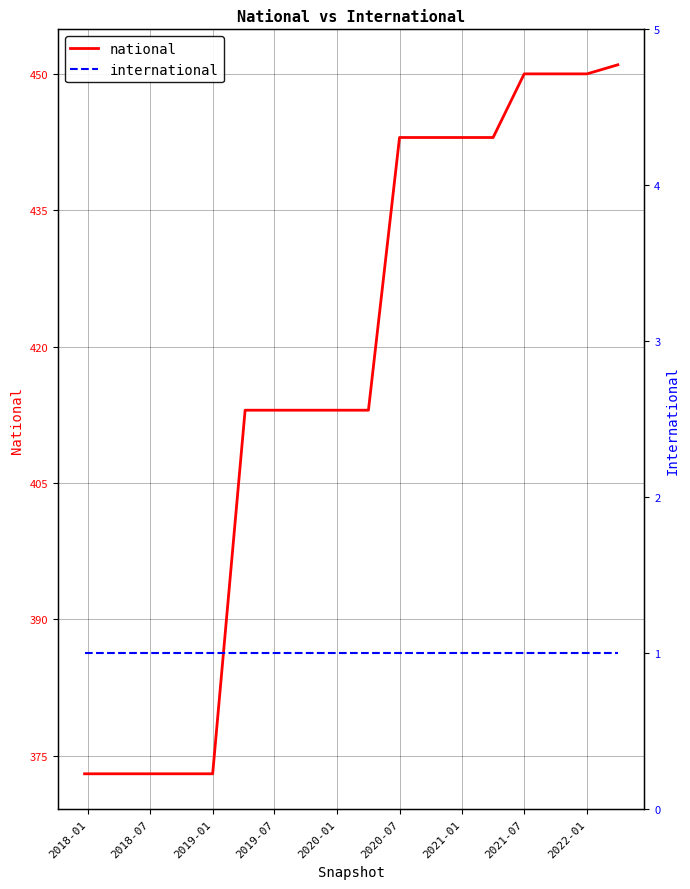

Is it true that international equals 1 at 2022-01?

False